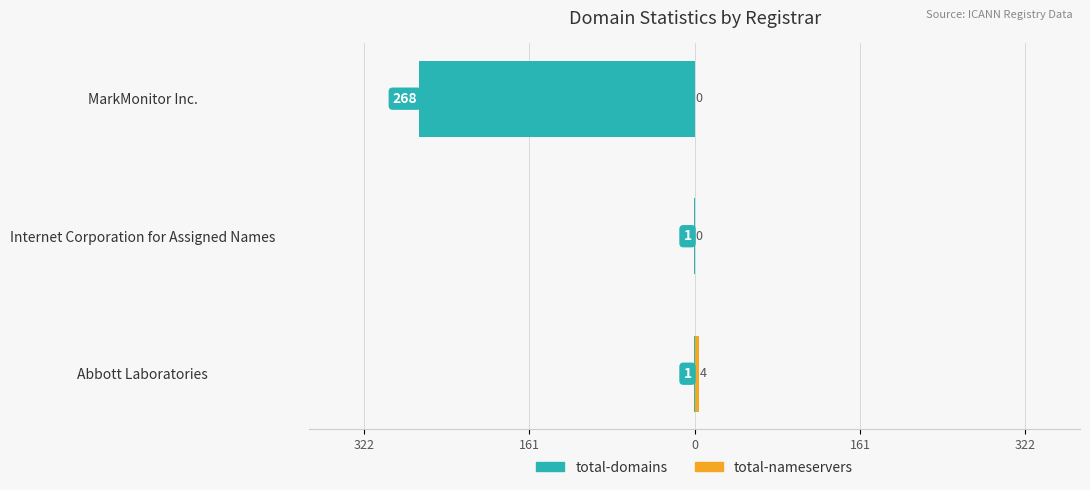

Which has a higher value, 161 or 0?

161